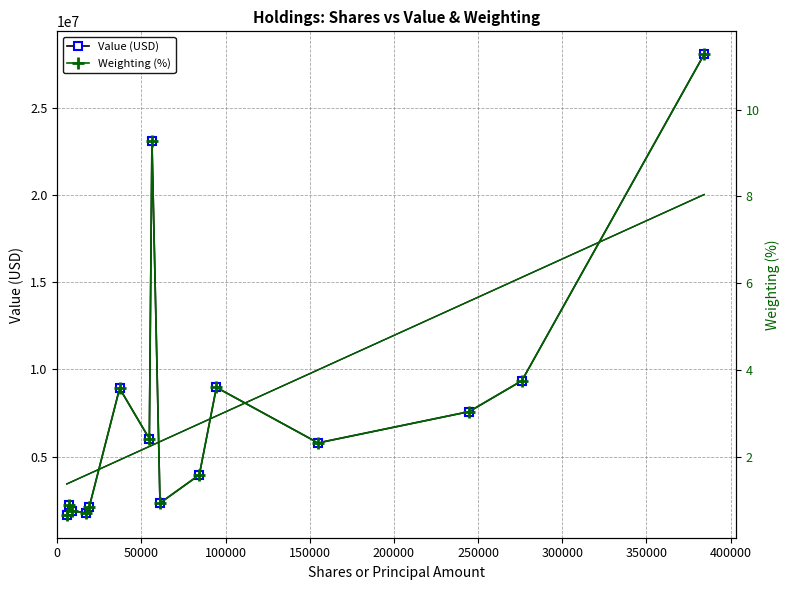

How many series are shown in this chart?

2